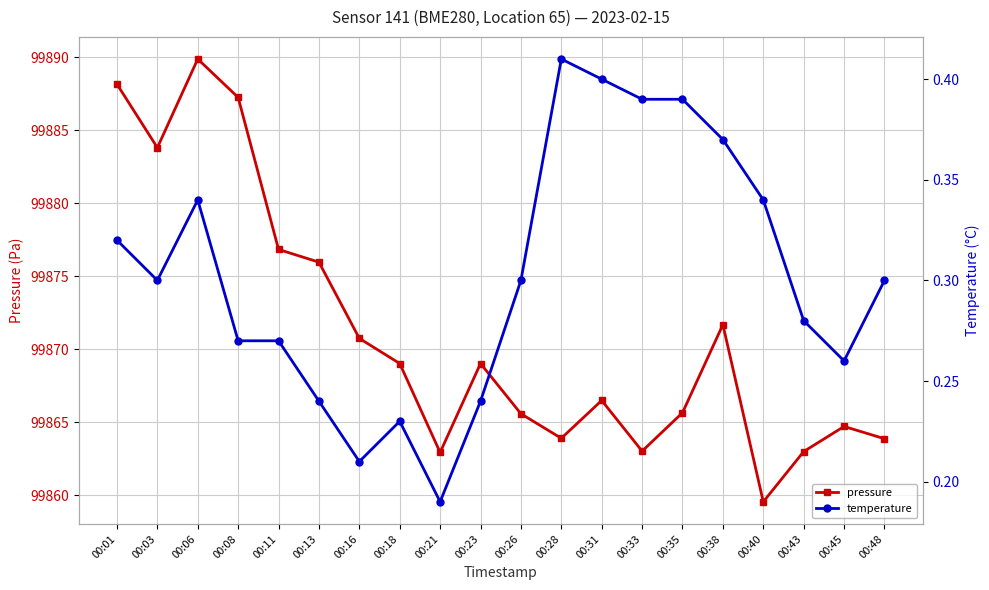

Reading left to right, extract all data points from this chart.

pressure: 00:01=99888.2	00:03=99883.8	00:06=99889.9	00:08=99887.2	00:11=99876.8	00:13=99876.0	00:16=99870.8	00:18=99869.0	00:21=99862.9	00:23=99869.0	00:26=99865.6	00:28=99863.9	00:31=99866.5	00:33=99863.0	00:35=99865.7	00:38=99871.7	00:40=99859.6	00:43=99863.0	00:45=99864.7	00:48=99863.9
temperature: 00:01=0.3	00:03=0.3	00:06=0.3	00:08=0.3	00:11=0.3	00:13=0.2	00:16=0.2	00:18=0.2	00:21=0.2	00:23=0.2	00:26=0.3	00:28=0.4	00:31=0.4	00:33=0.4	00:35=0.4	00:38=0.4	00:40=0.3	00:43=0.3	00:45=0.3	00:48=0.3